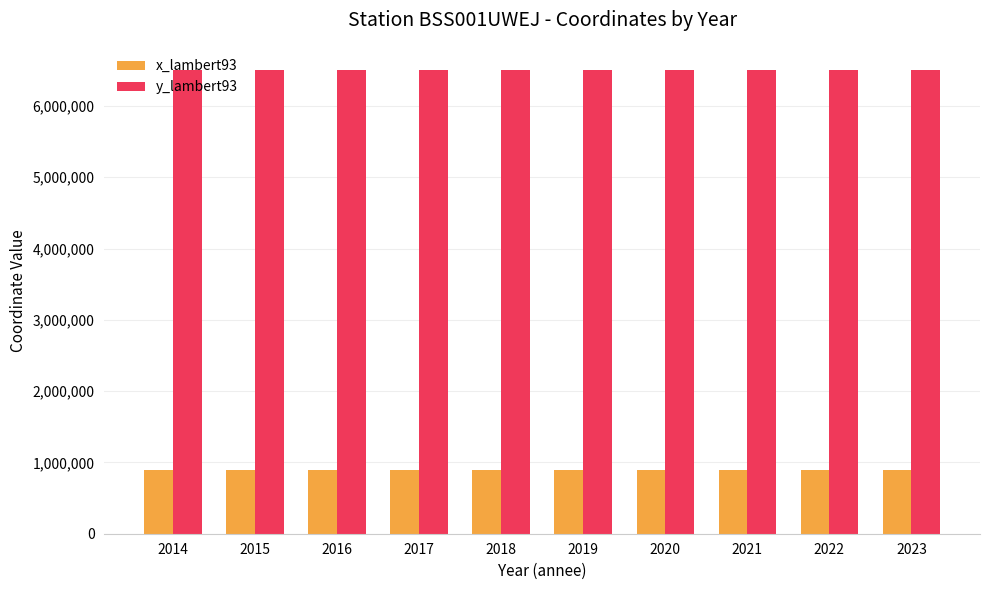

Read the x_lambert93 value at 2019.

891406